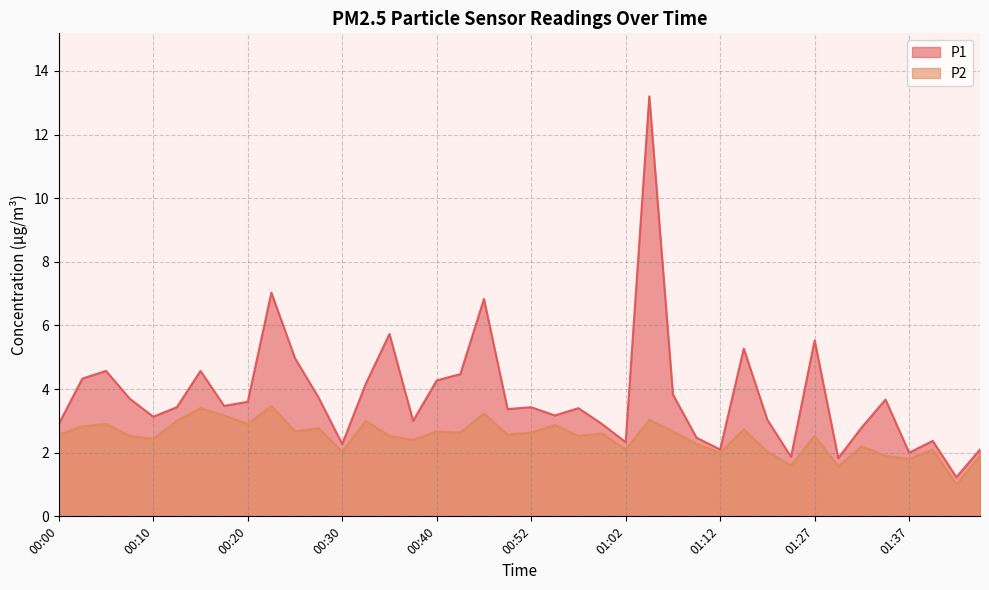

Is the value of P1 at 01:17 greater than the value of P2 at 00:27?

Yes